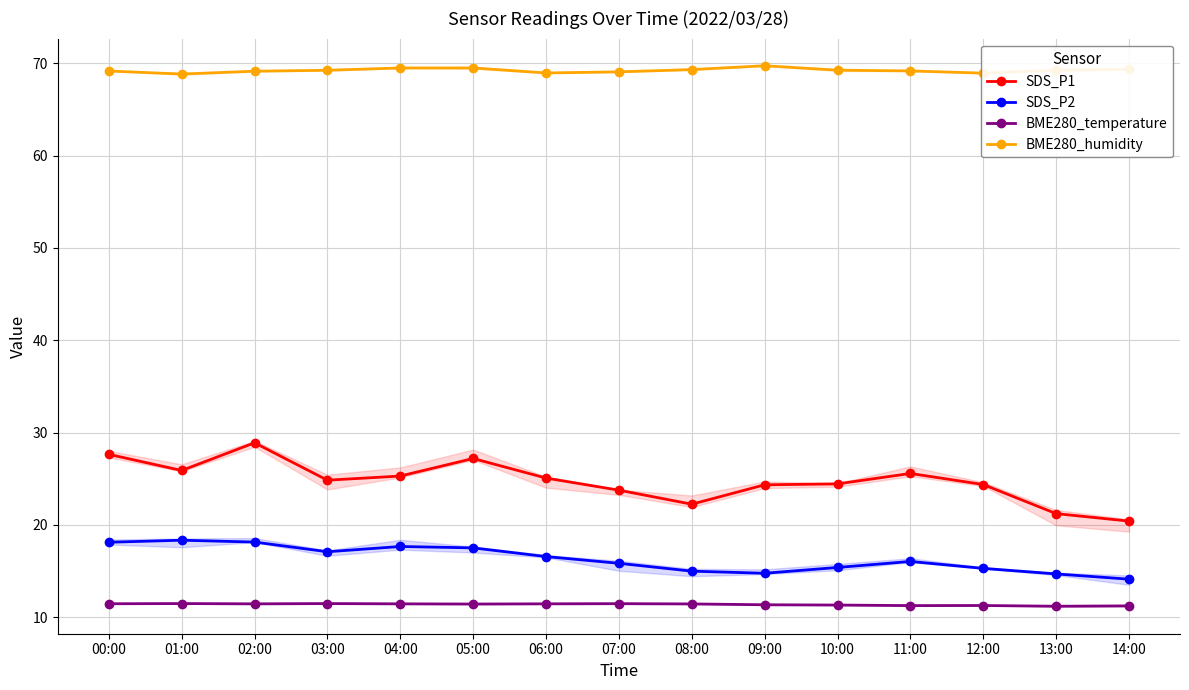

Rank the series at 03:00 from highest to lowest value.

BME280_humidity, SDS_P1, SDS_P2, BME280_temperature